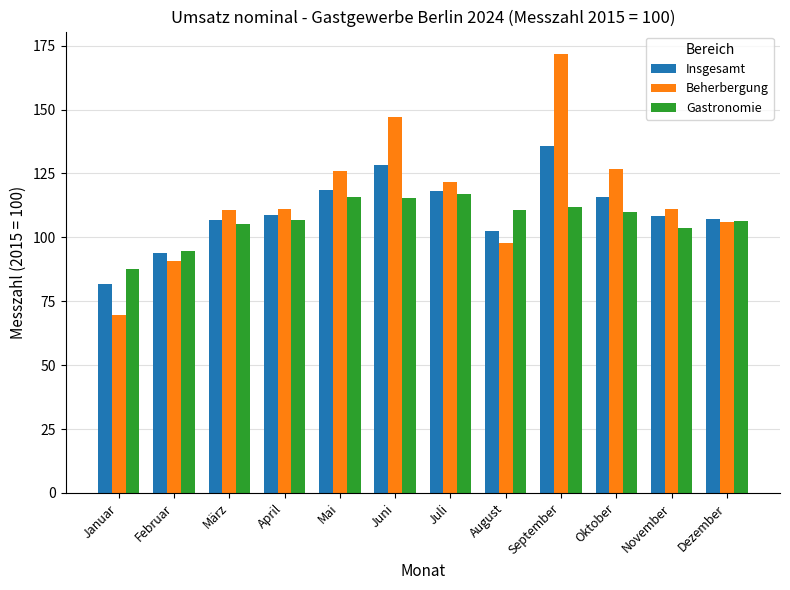

What is the difference between the maximum and minimum values in the Beherbergung series?

102.2